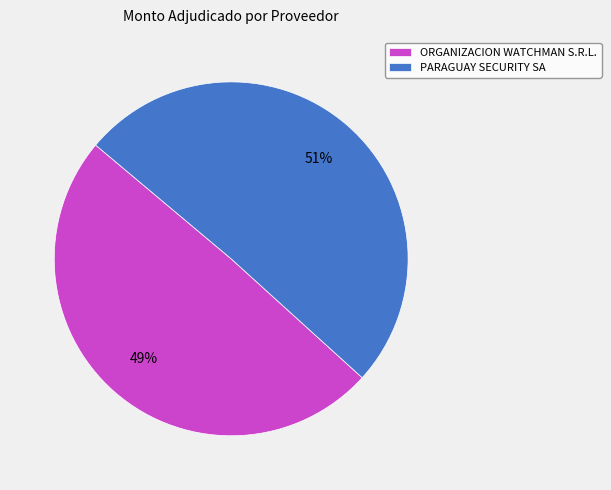

What percentage is the PARAGUAY SECURITY SA slice, to the nearest percent?

51%